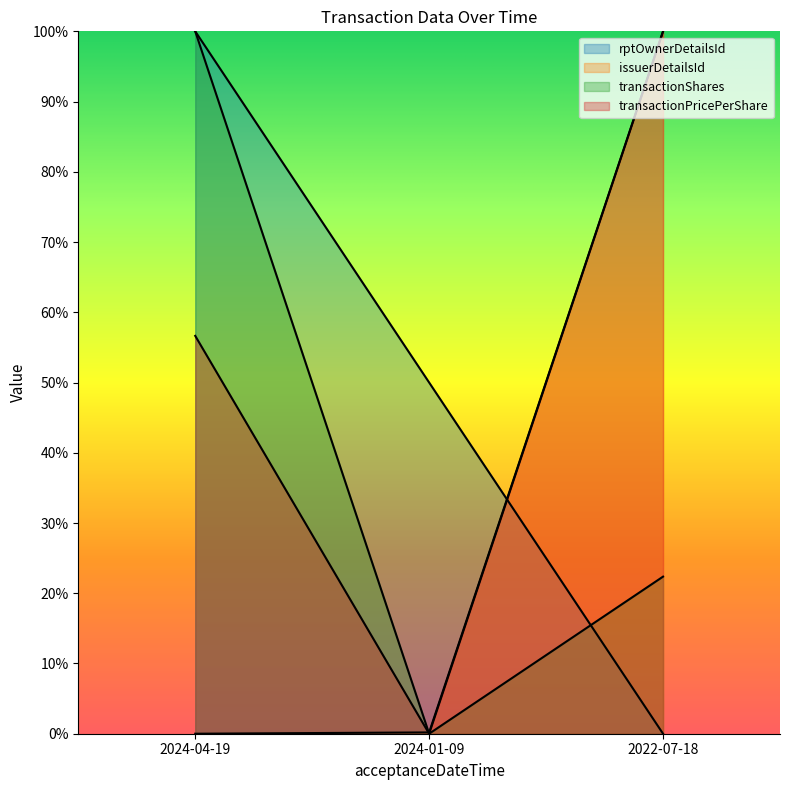

What is the sum of the transactionShares values at 2024-01-09 and 2024-04-19?

1.0